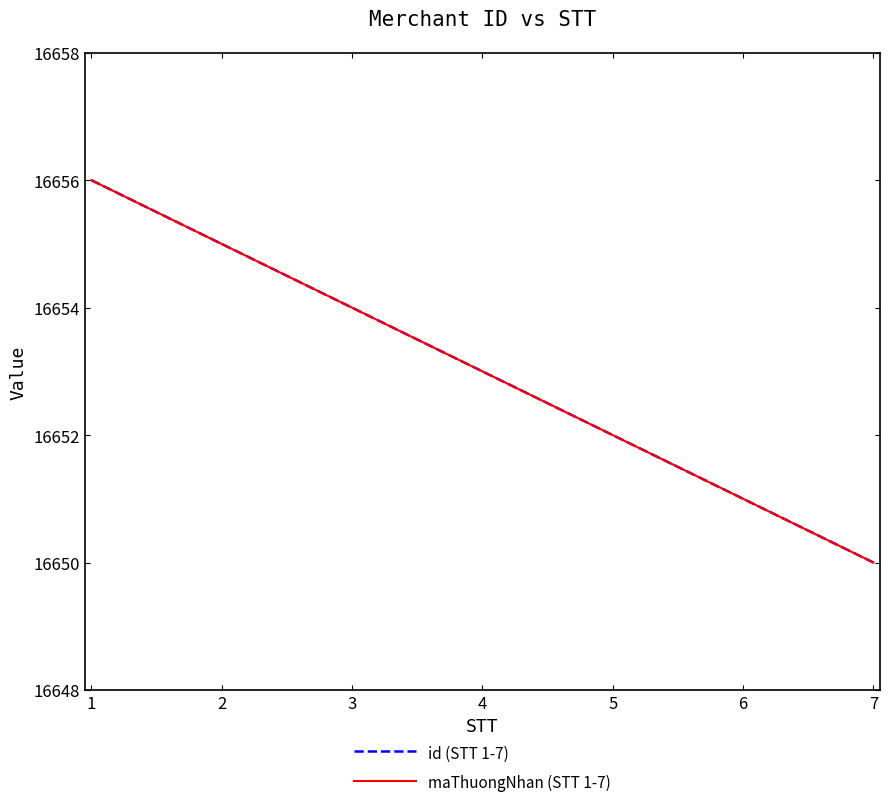

Does the chart have visible grid lines?

No